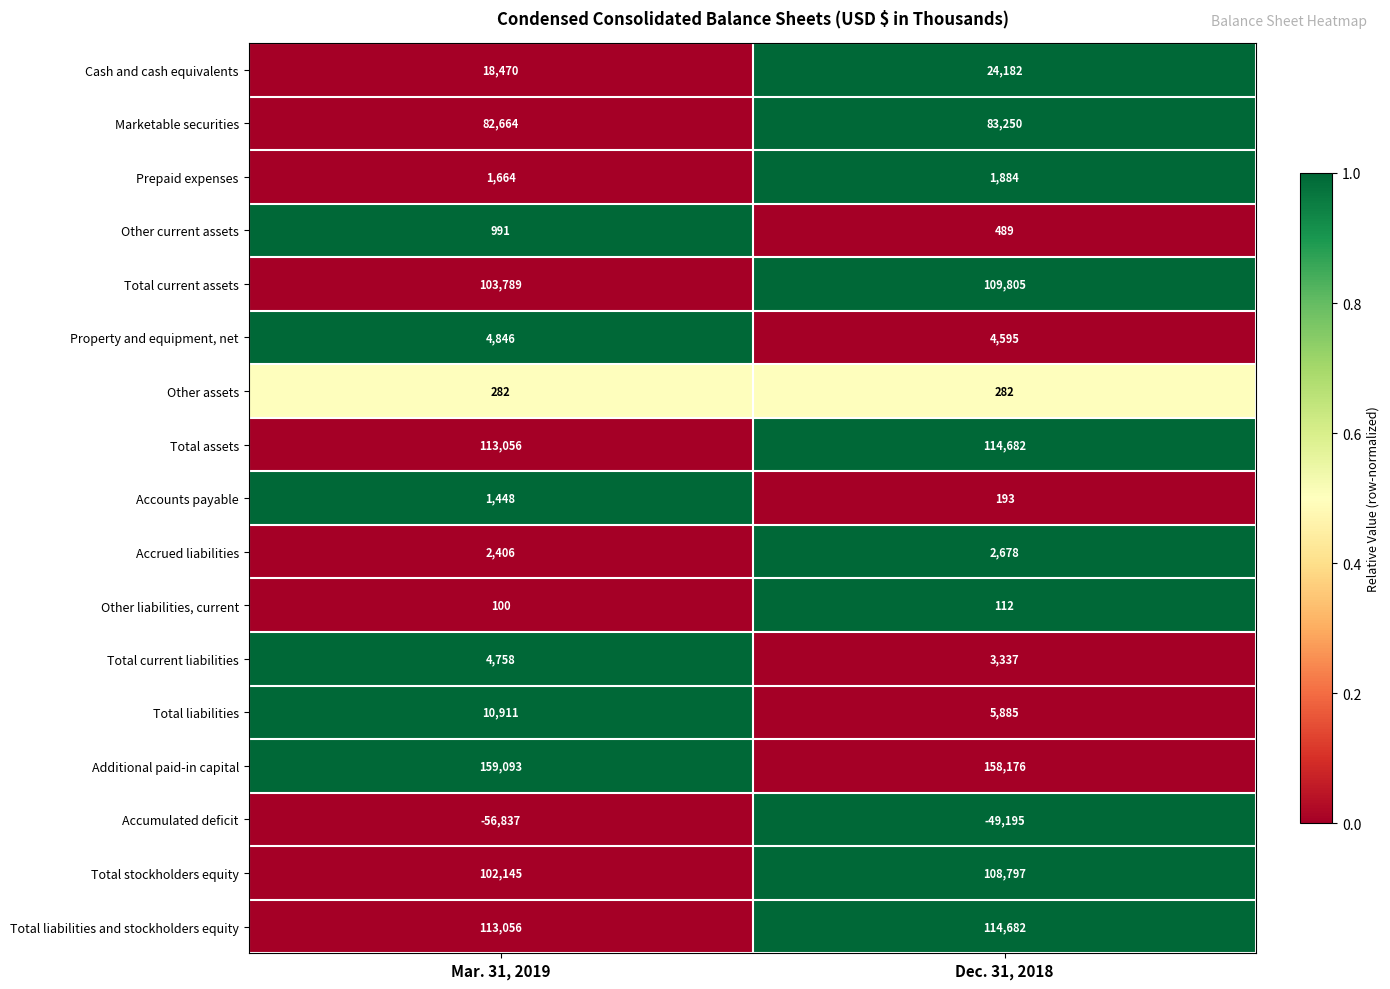

Which series has the largest range (max minus min)?

Accumulated deficit